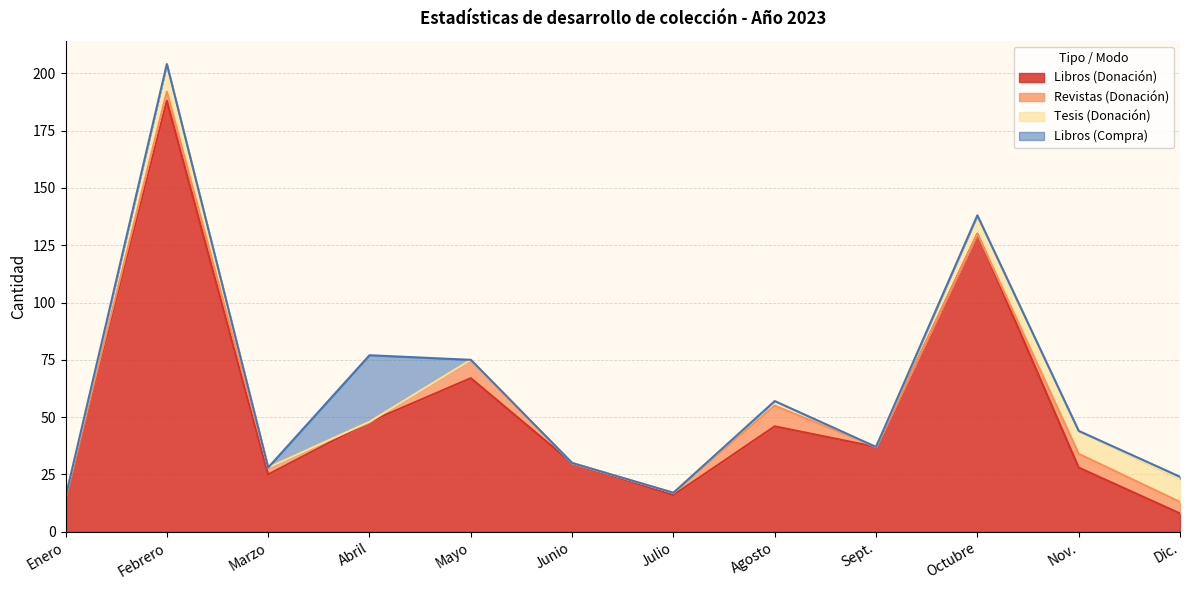

Between Dic. and Sept., which is larger?

Sept.